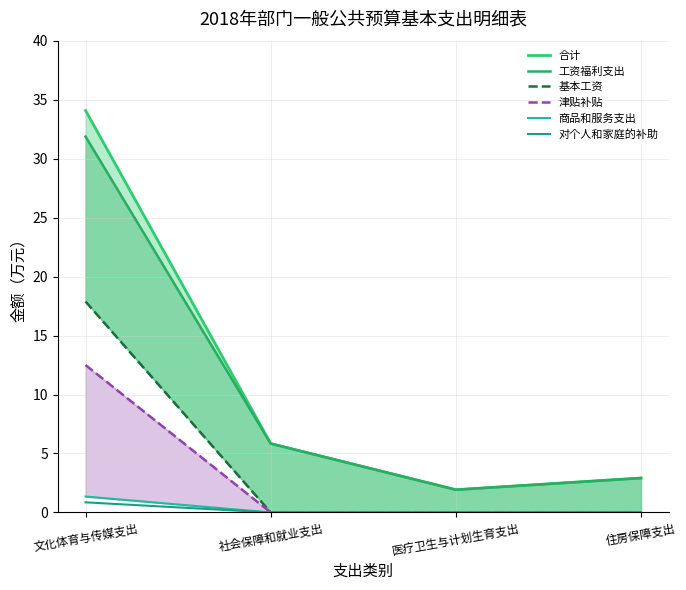

How many data points in 合计 are less than 5?

2